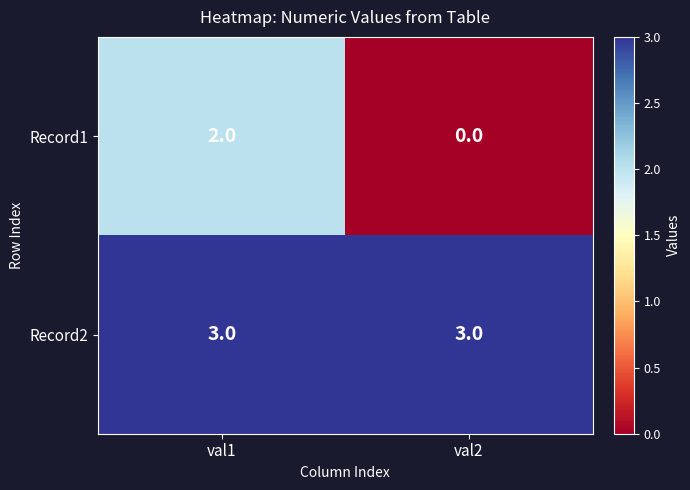

Which series has the largest range (max minus min)?

Record1